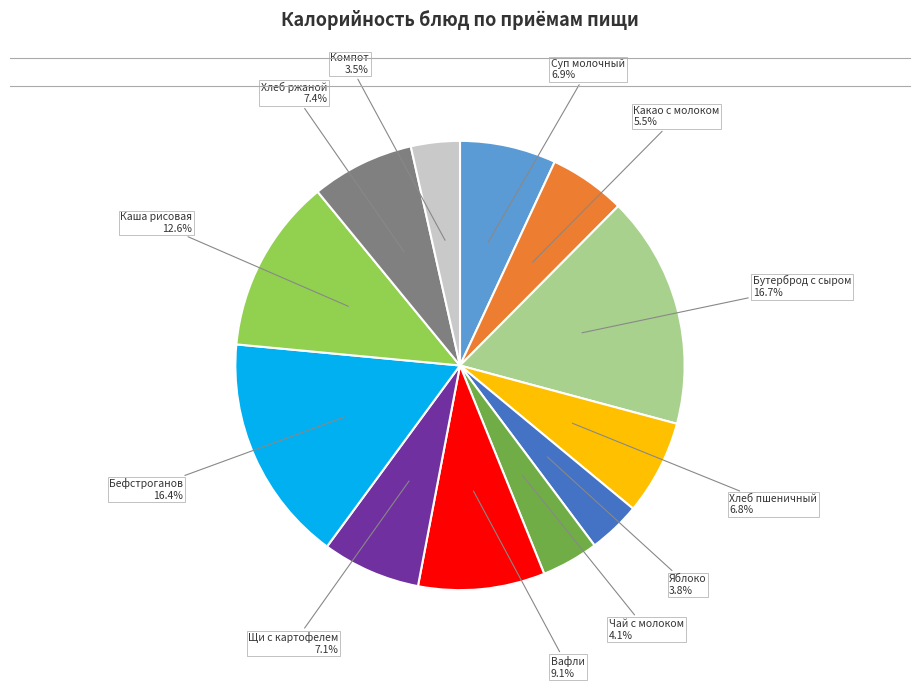

Do Каша рисовая рассыпчатая and Компот из смеси сухофруктов together represent more than half of the pie?

No